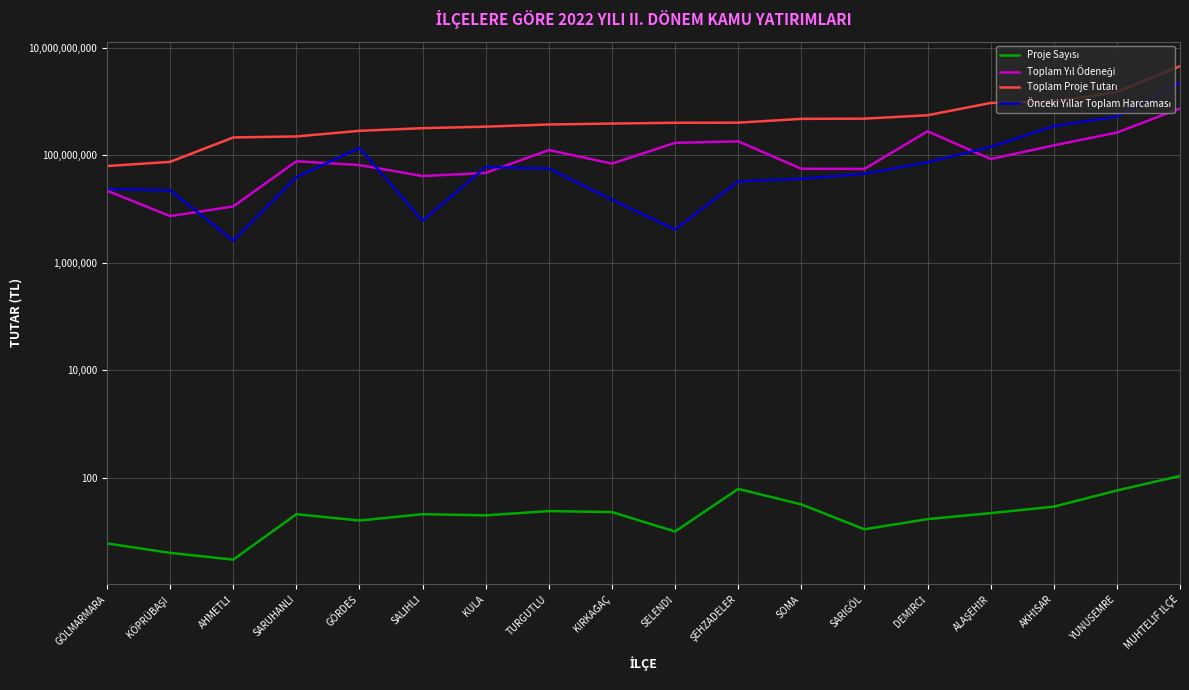

Reading left to right, list all the values displayed in this chart.

Proje Sayısı: GÖLMARMARA=6.0	KÖPRÜBAŞI=4.0	AHMETLİ=3.0	SARUHANLI=21.0	GÖRDES=16.0	SALİHLİ=21.0	KULA=20.0	TURGUTLU=24.0	KIRKAĞAÇ=23.0	SELENDİ=10.0	ŞEHZADELER=62.0	SOMA=32.0	SARIGÖL=11.0	DEMİRCİ=17.0	ALAŞEHİR=22.0	AKHİSAR=29.0	YUNUSEMRE=58.0	MUHTELİF İLÇE=108.0
Toplam Yıl Ödeneği: GÖLMARMARA=21943882.8	KÖPRÜBAŞI=7383716.0	AHMETLİ=11175626.0	SARUHANLI=77435175.6	GÖRDES=65724016.5	SALİHLİ=41116833.0	KULA=47095010.4	TURGUTLU=125157913.3	KIRKAĞAÇ=70010769.6	SELENDİ=170585622.7	ŞEHZADELER=181669369.2	SOMA=56272042.1	SARIGÖL=55723152.3	DEMİRCİ=280067961.2	ALAŞEHİR=85191378.3	AKHİSAR=152908800.8	YUNUSEMRE=264620583.9	MUHTELİF İLÇE=742249935.0
Toplam Proje Tutarı: GÖLMARMARA=63078190.8	KÖPRÜBAŞI=75459517.0	AHMETLİ=214838138.0	SARUHANLI=224308227.6	GÖRDES=285422040.8	SALİHLİ=319589481.0	KULA=340885420.6	TURGUTLU=374000507.2	KIRKAĞAÇ=389380804.3	SELENDİ=402950898.7	ŞEHZADELER=404552249.8	SOMA=476201859.0	SARIGÖL=480498855.0	DEMİRCİ=555973391.2	ALAŞEHİR=941424932.0	AKHİSAR=989564827.5	YUNUSEMRE=1511232345.0	MUHTELİF İLÇE=4543461944.0
Önceki Yıllar Toplam Harcaması: GÖLMARMARA=23670377.5	KÖPRÜBAŞI=22259502.0	AHMETLİ=2581431.0	SARUHANLI=39242114.5	GÖRDES=136436992.5	SALİHLİ=6041000.0	KULA=60569261.2	TURGUTLU=56866264.7	KIRKAĞAÇ=14919028.8	SELENDİ=4161585.0	ŞEHZADELER=32659463.7	SOMA=36474811.1	SARIGÖL=45348429.7	DEMİRCİ=74116954.0	ALAŞEHİR=143274186.0	AKHİSAR=349195359.3	YUNUSEMRE=525602380.8	MUHTELİF İLÇE=2234164949.6